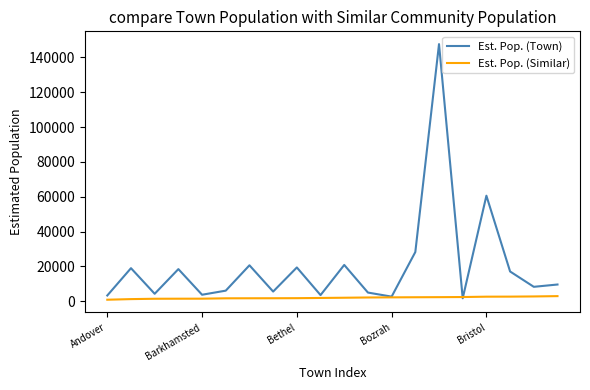

What is the average value of the Est. Pop. (Town) series?

20252